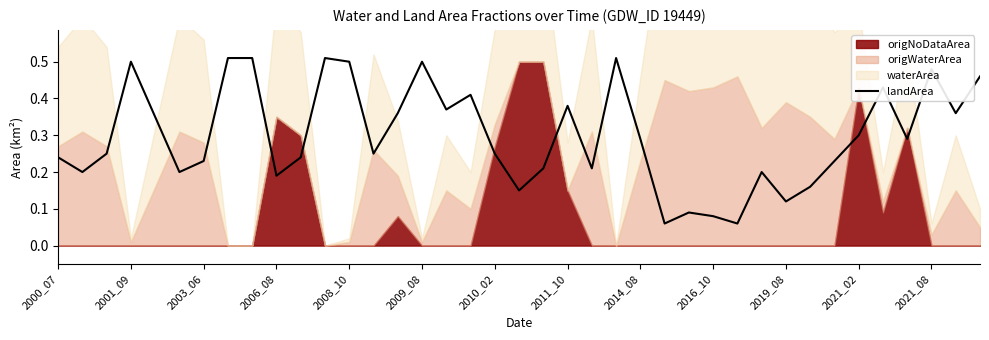

The landArea series shows 0.3 at 2021_02. True or false?

True